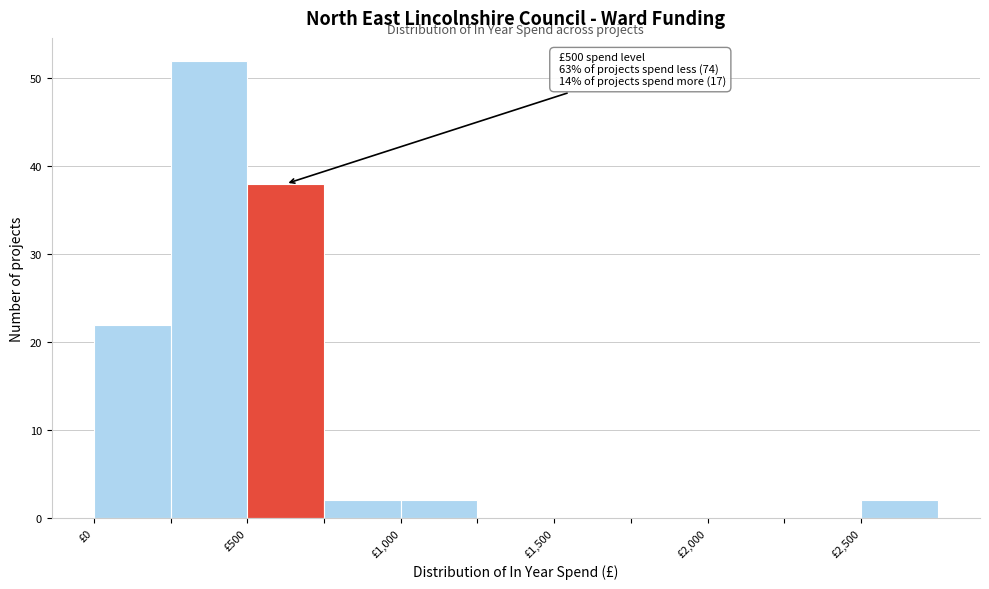

Which range on the x-axis has the tallest bar?

250 to 500